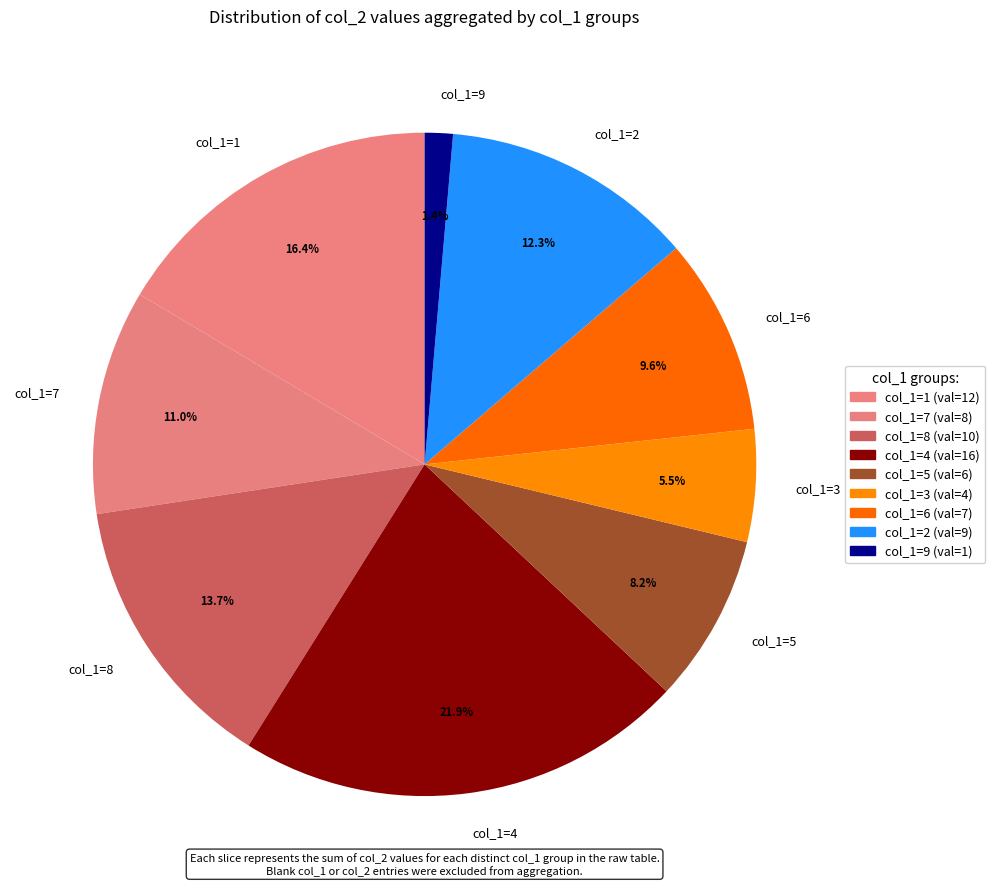

Which has a higher value, col_1=4 or col_1=1?

col_1=4